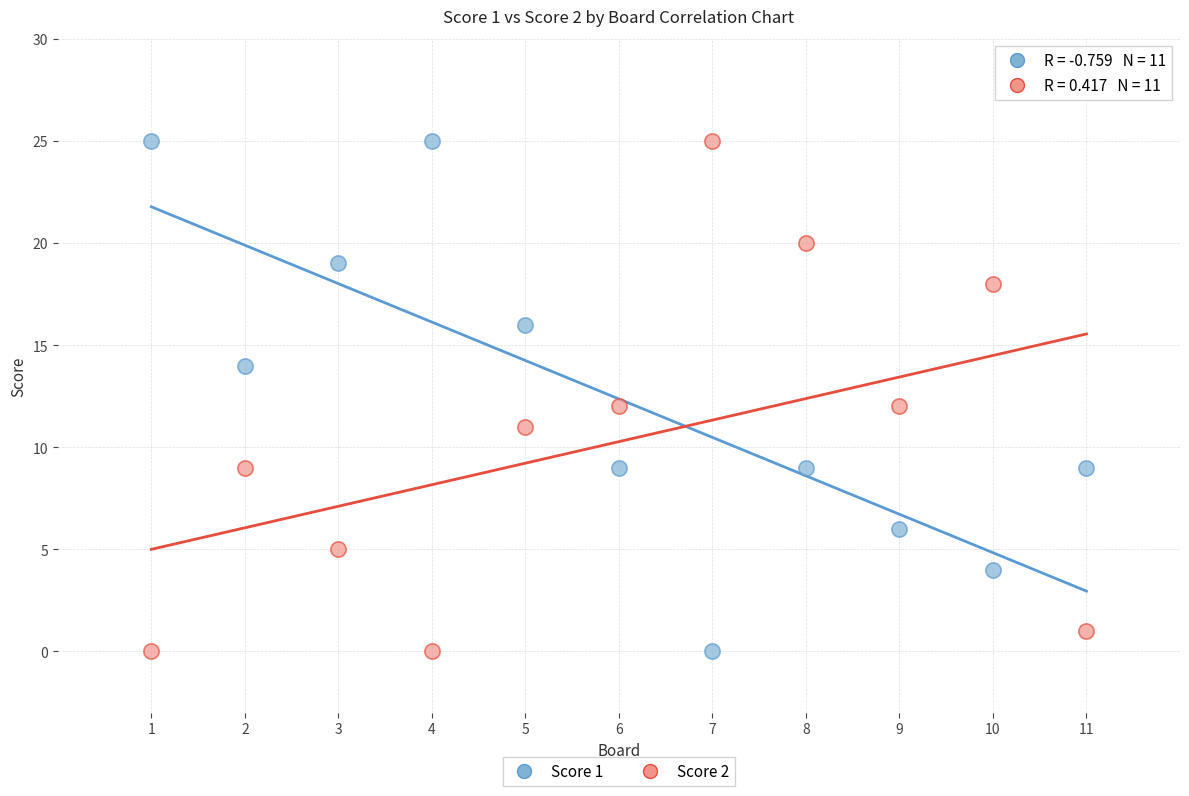

Across all data points, what is the range of Y values (max minus min)?

25